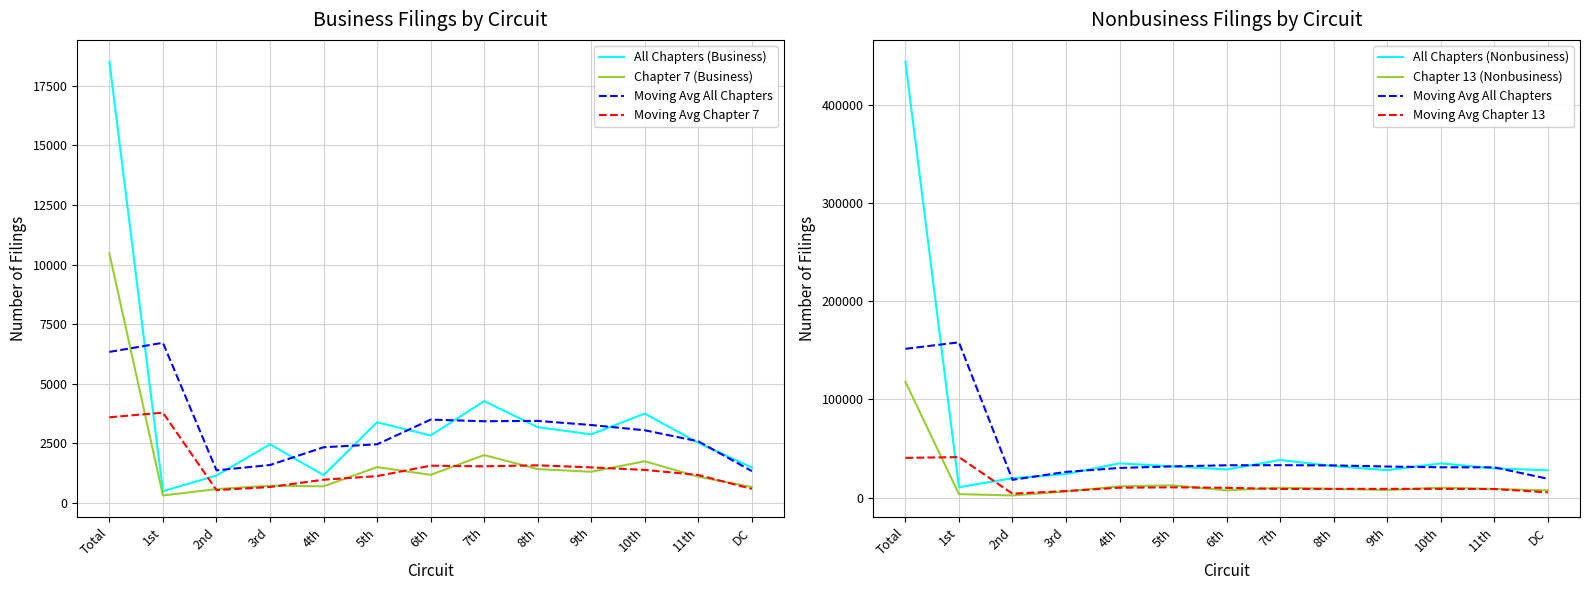

Is it true that All Chapters (Nonbusiness) equals 13014 at 11th?

False